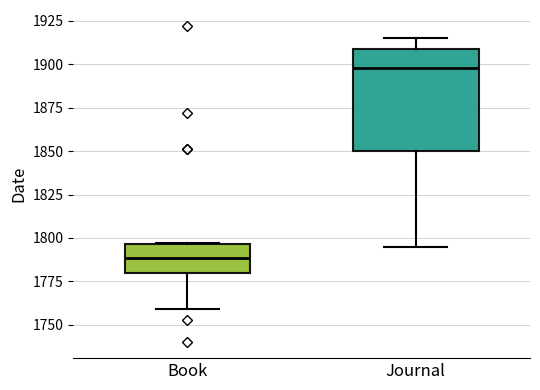

Which box's median line is the lowest?

Book